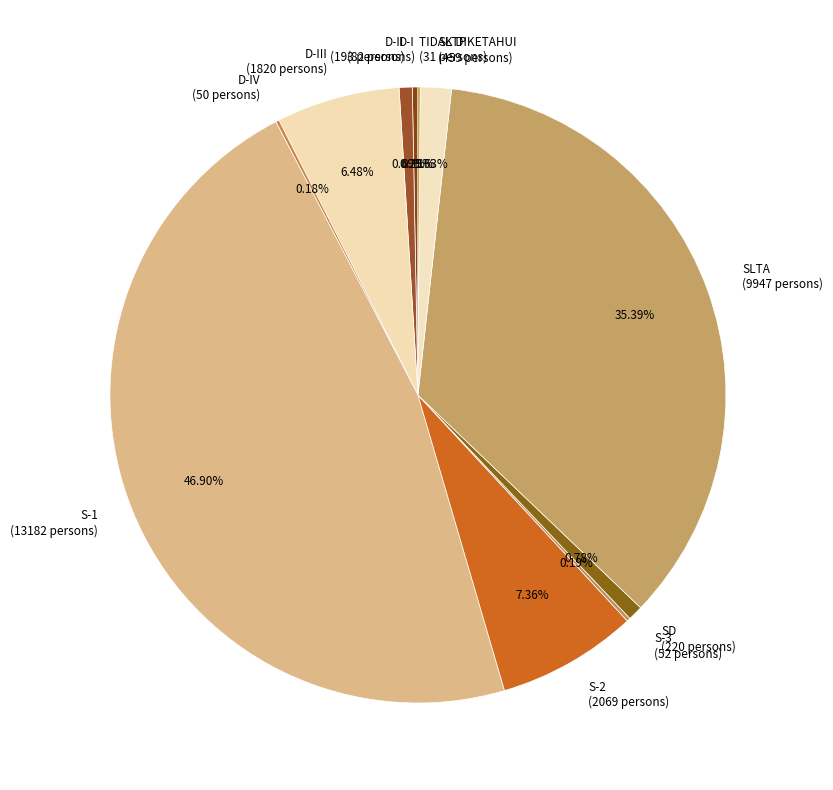

To the nearest percent, what is the average slice percentage?

9%